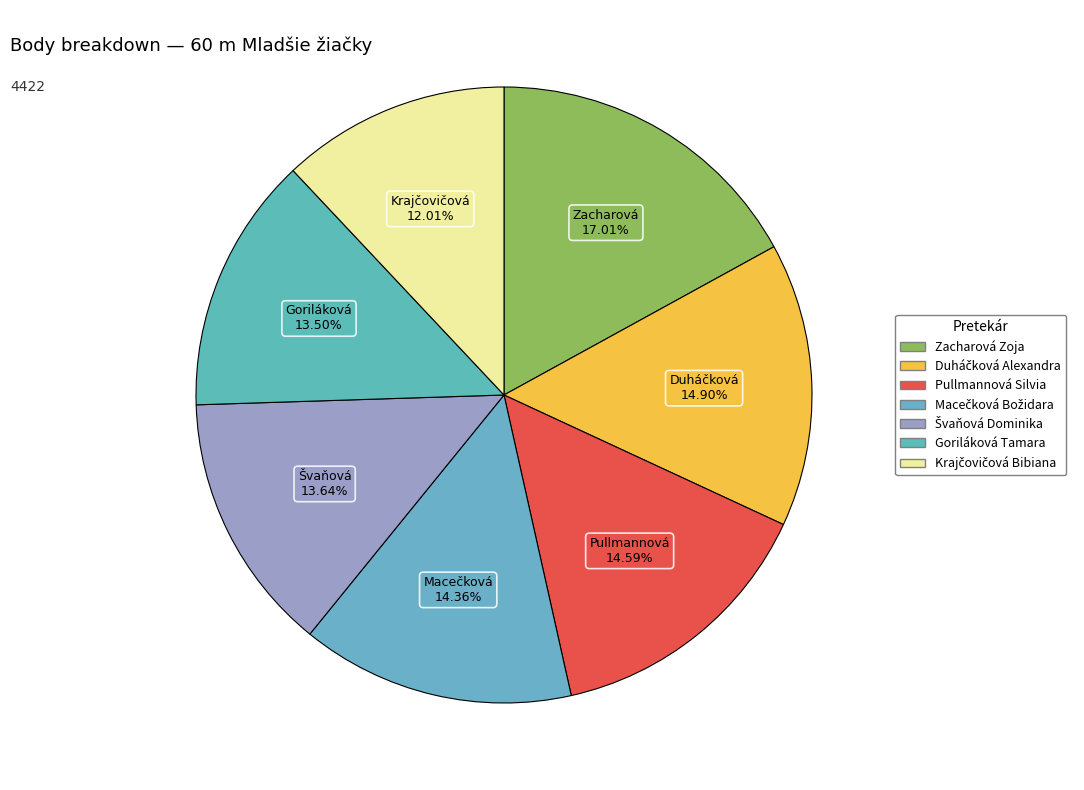

Approximately how many times larger is the value at Goriláková Tamara compared to Duháčková Alexandra?

0.9